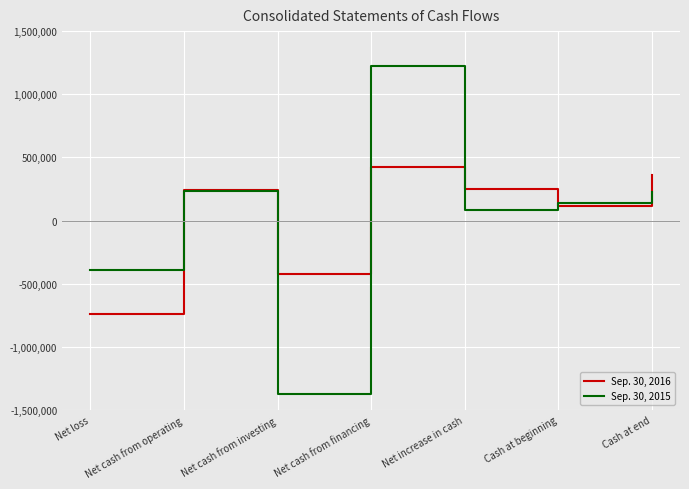

How many interior local valleys does the Sep. 30, 2015 series have?

2